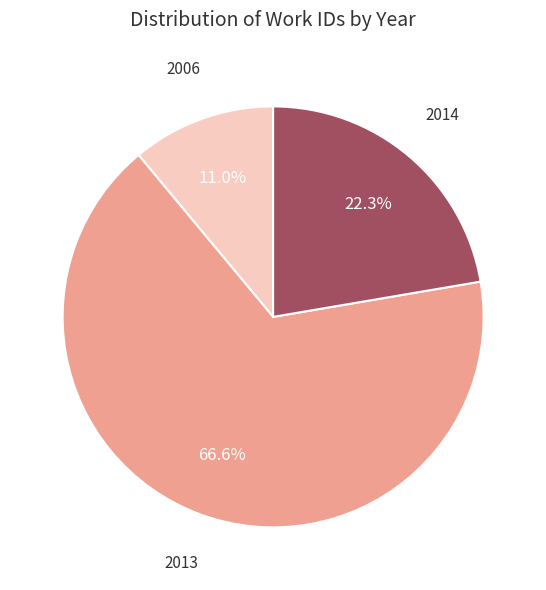

Is there a majority slice in this chart?

Yes